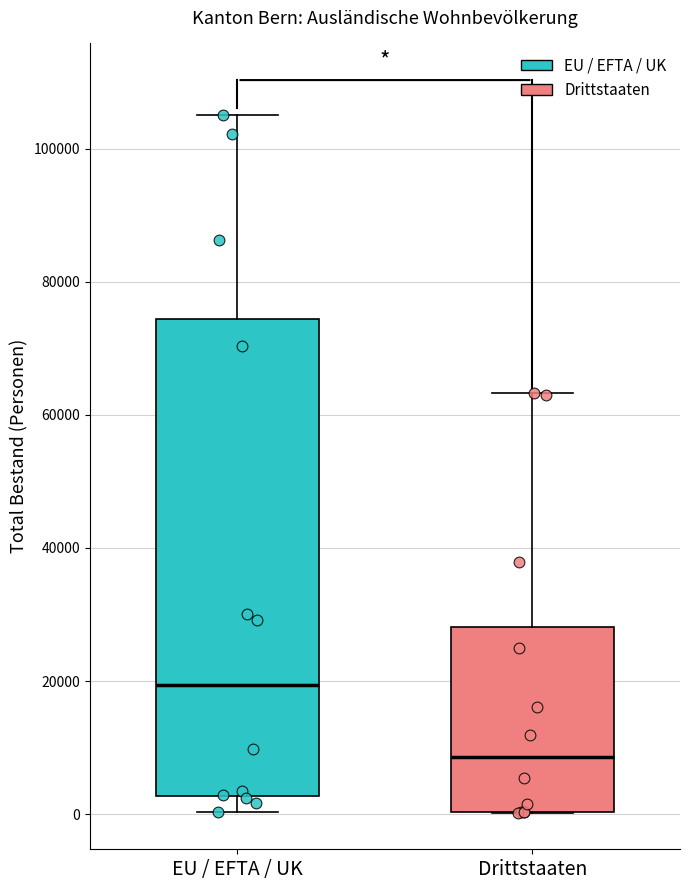

Which box has the highest median line?

EU / EFTA / UK